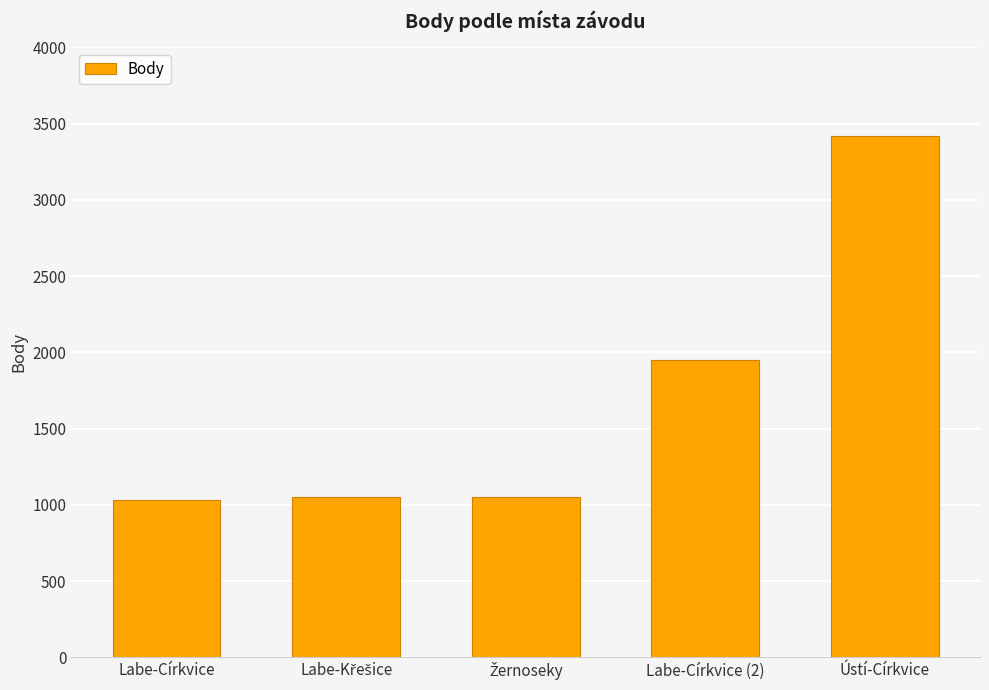

What is the minimum value shown in the chart?

1032